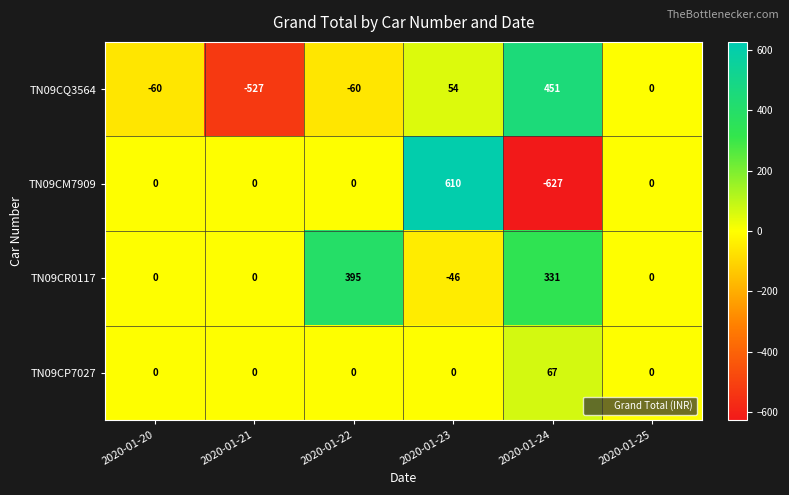

The value of TN09CQ3564 at 2020-01-23 is 73. True or false?

False